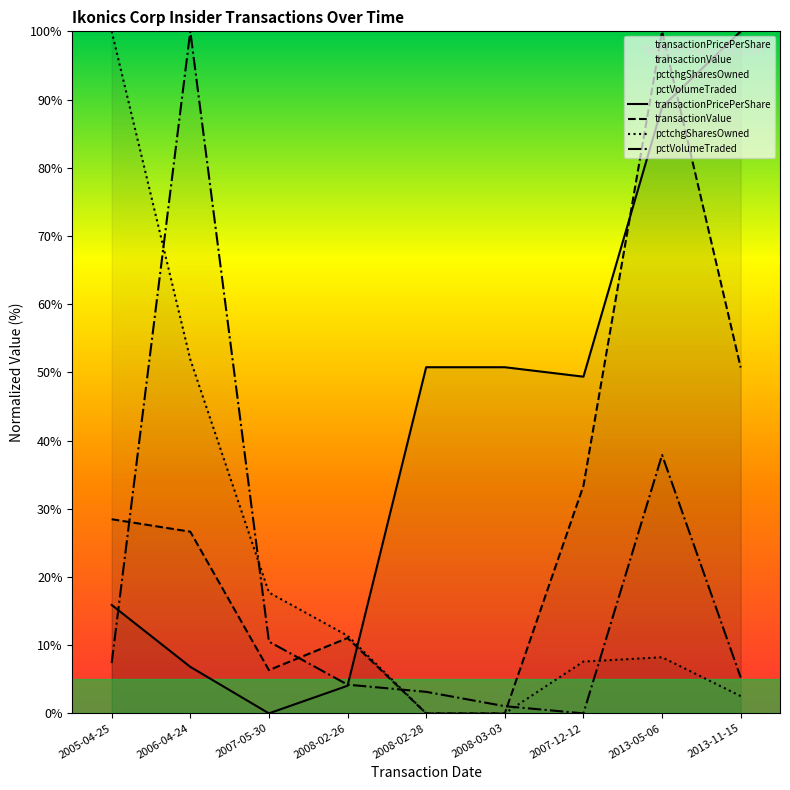

What position from the right is 2005-04-25?

9